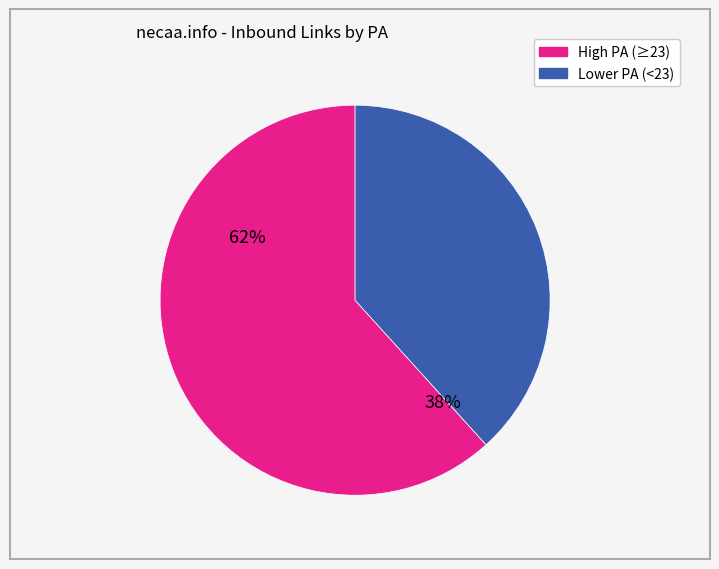

Does any single category account for the majority?

Yes